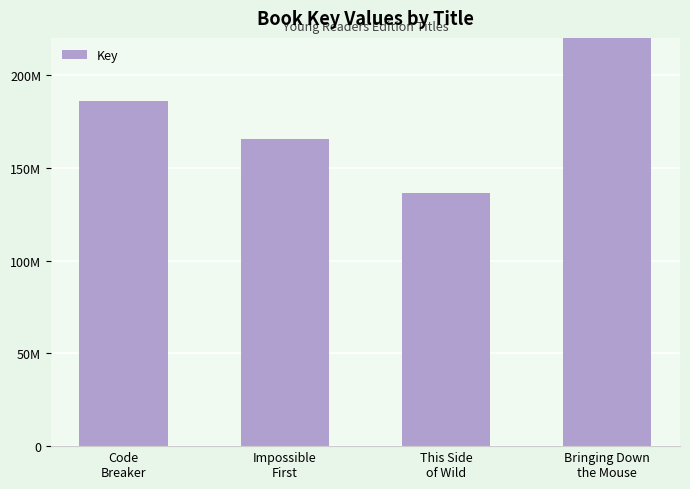

What is the sum of the values at Bringing Down
the Mouse and This Side
of Wild?

548356659